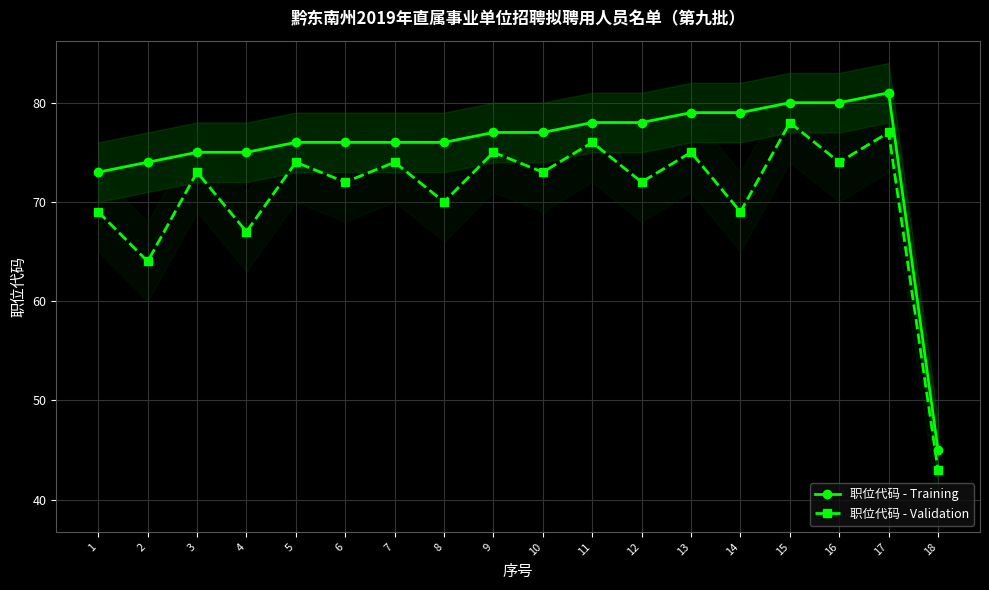

Between 12 and 18, which is larger?

12